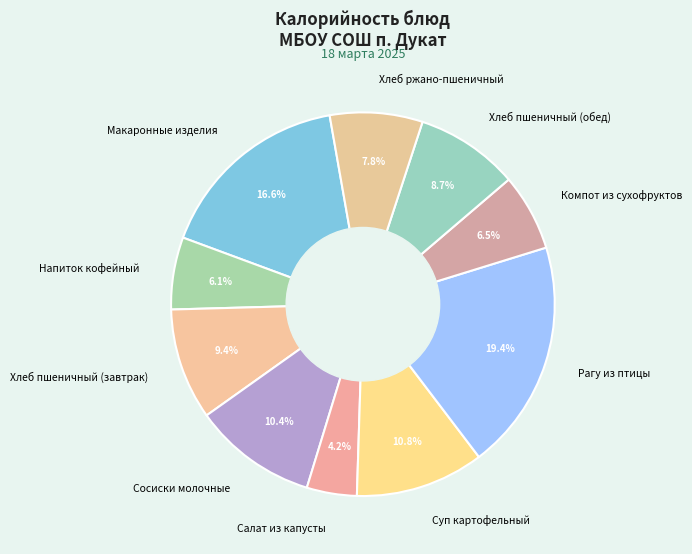

To the nearest percent, what portion does Макаронные изделия represent?

17%